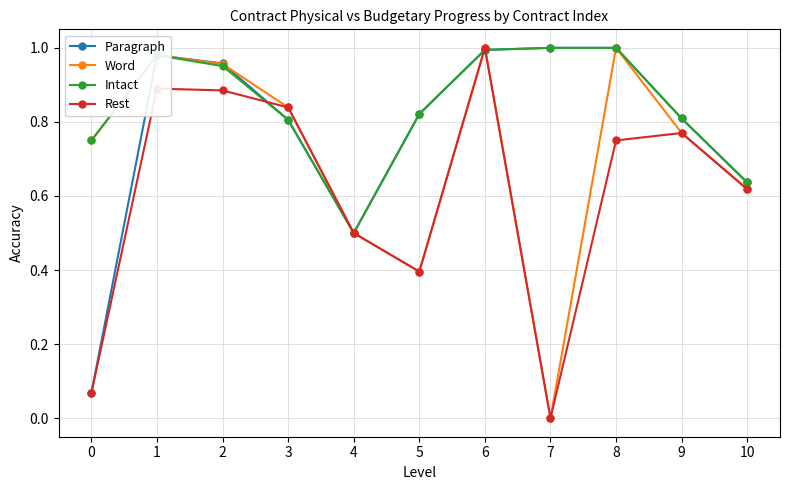

Rank the series by their average value, from lowest to highest.

Rest, Word, Paragraph, Intact